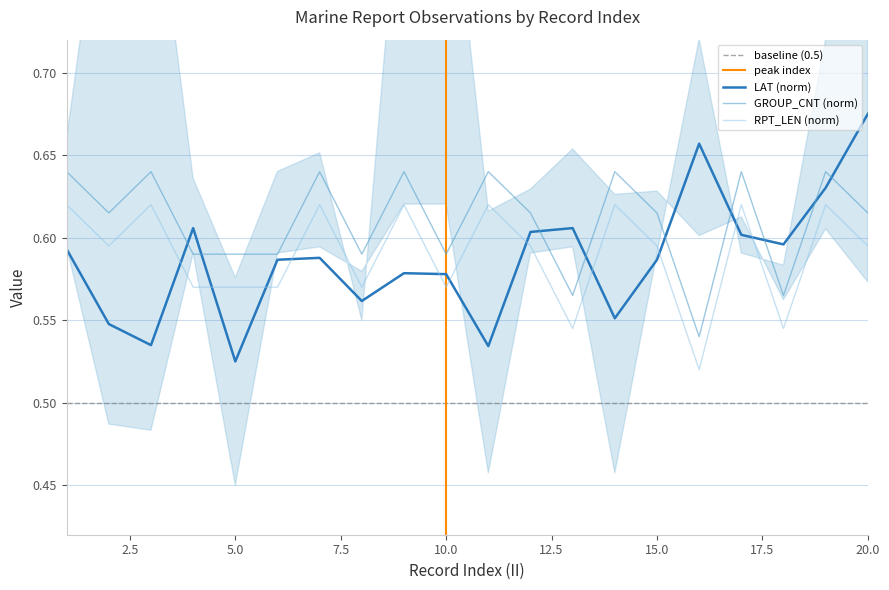

At which category does RPT_LEN reach its first local valley?

2